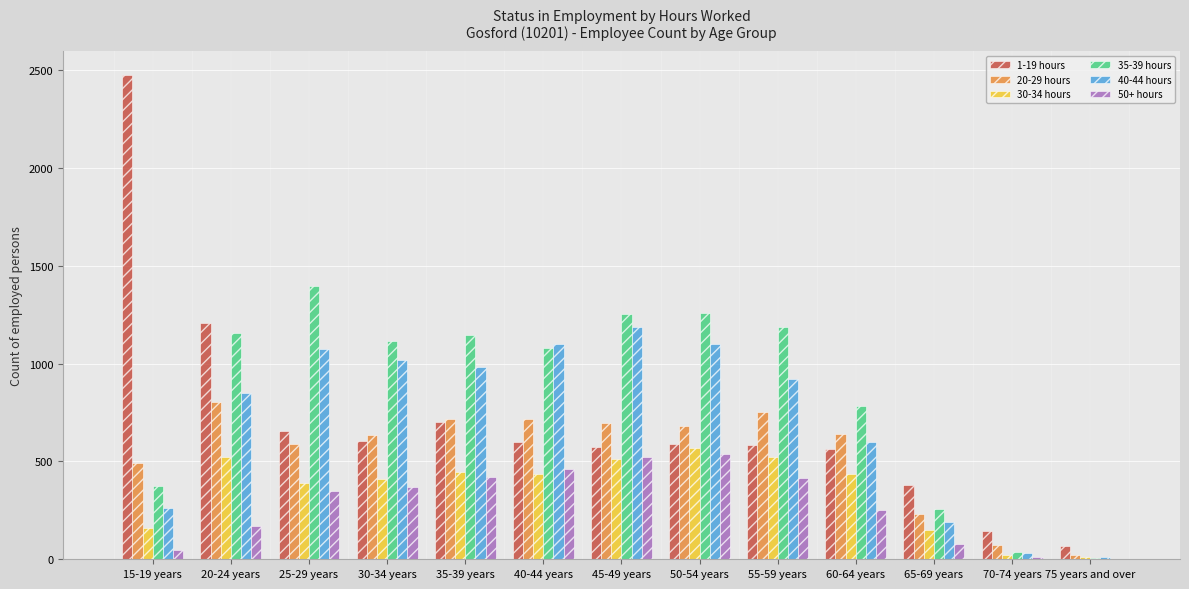

At which category does the chart reach its peak across all series?

15-19 years